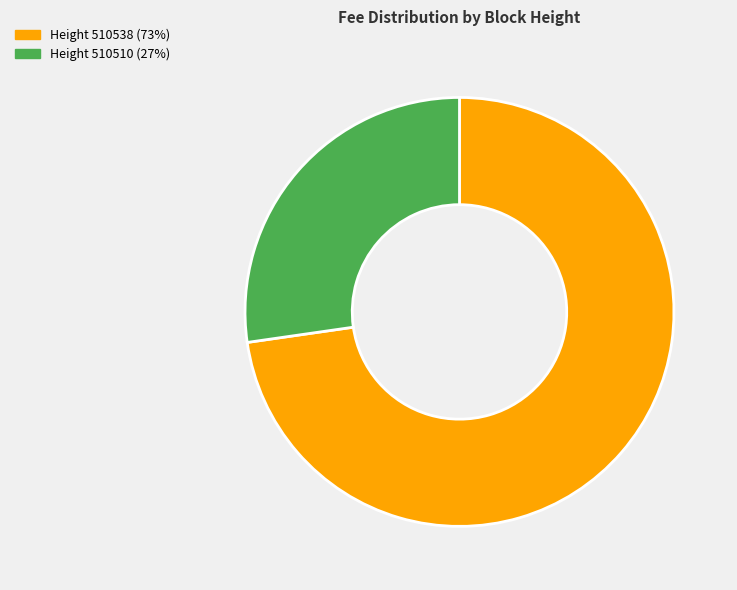

How many segments does this pie chart have?

2